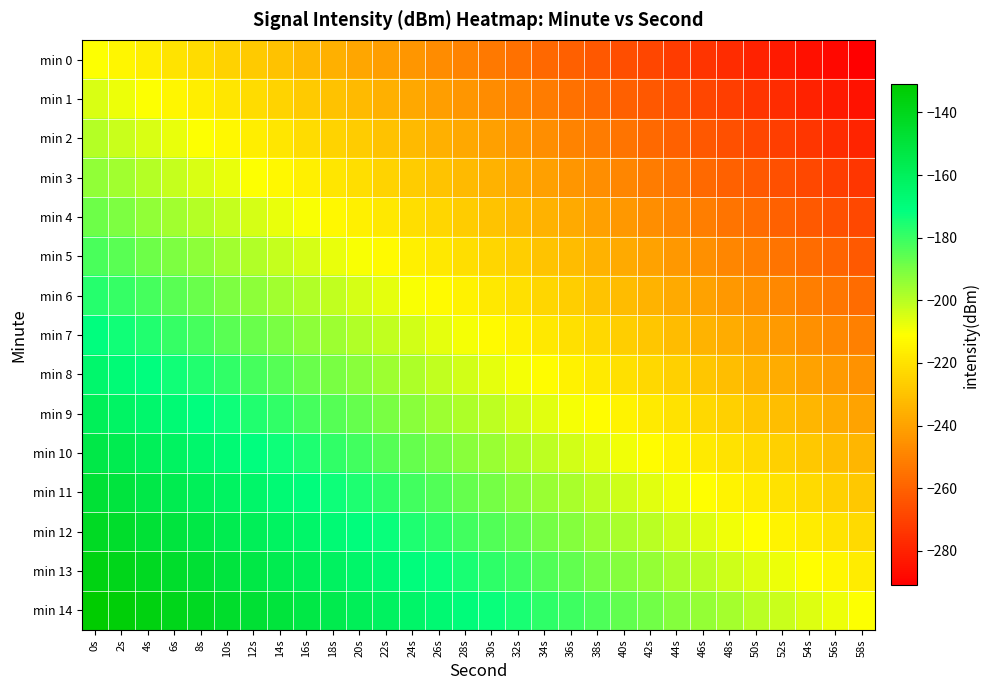

Reading left to right, what are all the values shown in this chart?

min 0: 0s=-211.0	2s=-213.8	4s=-216.6	6s=-219.3	8s=-222.1	10s=-224.8	12s=-227.6	14s=-230.4	16s=-233.1	18s=-235.9	20s=-238.6	22s=-241.4	24s=-244.1	26s=-246.9	28s=-249.7	30s=-252.4	32s=-255.2	34s=-257.9	36s=-260.7	38s=-263.5	40s=-266.2	42s=-269.0	44s=-271.7	46s=-274.5	48s=-277.3	50s=-280.0	52s=-282.8	54s=-285.5	56s=-288.3	58s=-291.0
min 1: 0s=-205.3	2s=-208.1	4s=-210.8	6s=-213.6	8s=-216.4	10s=-219.1	12s=-221.9	14s=-224.6	16s=-227.4	18s=-230.2	20s=-232.9	22s=-235.7	24s=-238.4	26s=-241.2	28s=-243.9	30s=-246.7	32s=-249.5	34s=-252.2	36s=-255.0	38s=-257.7	40s=-260.5	42s=-263.3	44s=-266.0	46s=-268.8	48s=-271.5	50s=-274.3	52s=-277.1	54s=-279.8	56s=-282.6	58s=-285.3
min 2: 0s=-199.6	2s=-202.4	4s=-205.1	6s=-207.9	8s=-210.6	10s=-213.4	12s=-216.2	14s=-218.9	16s=-221.7	18s=-224.4	20s=-227.2	22s=-230.0	24s=-232.7	26s=-235.5	28s=-238.2	30s=-241.0	32s=-243.8	34s=-246.5	36s=-249.3	38s=-252.0	40s=-254.8	42s=-257.5	44s=-260.3	46s=-263.1	48s=-265.8	50s=-268.6	52s=-271.3	54s=-274.1	56s=-276.9	58s=-279.6
min 3: 0s=-193.9	2s=-196.7	4s=-199.4	6s=-202.2	8s=-204.9	10s=-207.7	12s=-210.5	14s=-213.2	16s=-216.0	18s=-218.7	20s=-221.5	22s=-224.2	24s=-227.0	26s=-229.8	28s=-232.5	30s=-235.3	32s=-238.0	34s=-240.8	36s=-243.6	38s=-246.3	40s=-249.1	42s=-251.8	44s=-254.6	46s=-257.3	48s=-260.1	50s=-262.9	52s=-265.6	54s=-268.4	56s=-271.1	58s=-273.9
min 4: 0s=-188.2	2s=-190.9	4s=-193.7	6s=-196.5	8s=-199.2	10s=-202.0	12s=-204.7	14s=-207.5	16s=-210.3	18s=-213.0	20s=-215.8	22s=-218.5	24s=-221.3	26s=-224.0	28s=-226.8	30s=-229.6	32s=-232.3	34s=-235.1	36s=-237.8	38s=-240.6	40s=-243.4	42s=-246.1	44s=-248.9	46s=-251.6	48s=-254.4	50s=-257.2	52s=-259.9	54s=-262.7	56s=-265.4	58s=-268.2
min 5: 0s=-182.5	2s=-185.2	4s=-188.0	6s=-190.7	8s=-193.5	10s=-196.3	12s=-199.0	14s=-201.8	16s=-204.5	18s=-207.3	20s=-210.1	22s=-212.8	24s=-215.6	26s=-218.3	28s=-221.1	30s=-223.9	32s=-226.6	34s=-229.4	36s=-232.1	38s=-234.9	40s=-237.6	42s=-240.4	44s=-243.2	46s=-245.9	48s=-248.7	50s=-251.4	52s=-254.2	54s=-257.0	56s=-259.7	58s=-262.5
min 6: 0s=-176.8	2s=-179.5	4s=-182.3	6s=-185.0	8s=-187.8	10s=-190.6	12s=-193.3	14s=-196.1	16s=-198.8	18s=-201.6	20s=-204.3	22s=-207.1	24s=-209.9	26s=-212.6	28s=-215.4	30s=-218.1	32s=-220.9	34s=-223.7	36s=-226.4	38s=-229.2	40s=-231.9	42s=-234.7	44s=-237.4	46s=-240.2	48s=-243.0	50s=-245.7	52s=-248.5	54s=-251.2	56s=-254.0	58s=-256.8
min 7: 0s=-171.0	2s=-173.8	4s=-176.6	6s=-179.3	8s=-182.1	10s=-184.8	12s=-187.6	14s=-190.4	16s=-193.1	18s=-195.9	20s=-198.6	22s=-201.4	24s=-204.1	26s=-206.9	28s=-209.7	30s=-212.4	32s=-215.2	34s=-217.9	36s=-220.7	38s=-223.5	40s=-226.2	42s=-229.0	44s=-231.7	46s=-234.5	48s=-237.3	50s=-240.0	52s=-242.8	54s=-245.5	56s=-248.3	58s=-251.0
min 8: 0s=-165.3	2s=-168.1	4s=-170.8	6s=-173.6	8s=-176.4	10s=-179.1	12s=-181.9	14s=-184.6	16s=-187.4	18s=-190.2	20s=-192.9	22s=-195.7	24s=-198.4	26s=-201.2	28s=-203.9	30s=-206.7	32s=-209.5	34s=-212.2	36s=-215.0	38s=-217.7	40s=-220.5	42s=-223.3	44s=-226.0	46s=-228.8	48s=-231.5	50s=-234.3	52s=-237.1	54s=-239.8	56s=-242.6	58s=-245.3
min 9: 0s=-159.6	2s=-162.4	4s=-165.1	6s=-167.9	8s=-170.6	10s=-173.4	12s=-176.2	14s=-178.9	16s=-181.7	18s=-184.4	20s=-187.2	22s=-190.0	24s=-192.7	26s=-195.5	28s=-198.2	30s=-201.0	32s=-203.8	34s=-206.5	36s=-209.3	38s=-212.0	40s=-214.8	42s=-217.5	44s=-220.3	46s=-223.1	48s=-225.8	50s=-228.6	52s=-231.3	54s=-234.1	56s=-236.9	58s=-239.6
min 10: 0s=-153.9	2s=-156.7	4s=-159.4	6s=-162.2	8s=-164.9	10s=-167.7	12s=-170.5	14s=-173.2	16s=-176.0	18s=-178.7	20s=-181.5	22s=-184.2	24s=-187.0	26s=-189.8	28s=-192.5	30s=-195.3	32s=-198.0	34s=-200.8	36s=-203.6	38s=-206.3	40s=-209.1	42s=-211.8	44s=-214.6	46s=-217.3	48s=-220.1	50s=-222.9	52s=-225.6	54s=-228.4	56s=-231.1	58s=-233.9
min 11: 0s=-148.2	2s=-150.9	4s=-153.7	6s=-156.5	8s=-159.2	10s=-162.0	12s=-164.7	14s=-167.5	16s=-170.3	18s=-173.0	20s=-175.8	22s=-178.5	24s=-181.3	26s=-184.0	28s=-186.8	30s=-189.6	32s=-192.3	34s=-195.1	36s=-197.8	38s=-200.6	40s=-203.4	42s=-206.1	44s=-208.9	46s=-211.6	48s=-214.4	50s=-217.2	52s=-219.9	54s=-222.7	56s=-225.4	58s=-228.2
min 12: 0s=-142.5	2s=-145.2	4s=-148.0	6s=-150.7	8s=-153.5	10s=-156.3	12s=-159.0	14s=-161.8	16s=-164.5	18s=-167.3	20s=-170.1	22s=-172.8	24s=-175.6	26s=-178.3	28s=-181.1	30s=-183.9	32s=-186.6	34s=-189.4	36s=-192.1	38s=-194.9	40s=-197.6	42s=-200.4	44s=-203.2	46s=-205.9	48s=-208.7	50s=-211.4	52s=-214.2	54s=-217.0	56s=-219.7	58s=-222.5
min 13: 0s=-136.8	2s=-139.5	4s=-142.3	6s=-145.0	8s=-147.8	10s=-150.6	12s=-153.3	14s=-156.1	16s=-158.8	18s=-161.6	20s=-164.3	22s=-167.1	24s=-169.9	26s=-172.6	28s=-175.4	30s=-178.1	32s=-180.9	34s=-183.7	36s=-186.4	38s=-189.2	40s=-191.9	42s=-194.7	44s=-197.4	46s=-200.2	48s=-203.0	50s=-205.7	52s=-208.5	54s=-211.2	56s=-214.0	58s=-216.8
min 14: 0s=-131.0	2s=-133.8	4s=-136.6	6s=-139.3	8s=-142.1	10s=-144.8	12s=-147.6	14s=-150.4	16s=-153.1	18s=-155.9	20s=-158.6	22s=-161.4	24s=-164.1	26s=-166.9	28s=-169.7	30s=-172.4	32s=-175.2	34s=-177.9	36s=-180.7	38s=-183.5	40s=-186.2	42s=-189.0	44s=-191.7	46s=-194.5	48s=-197.3	50s=-200.0	52s=-202.8	54s=-205.5	56s=-208.3	58s=-211.0